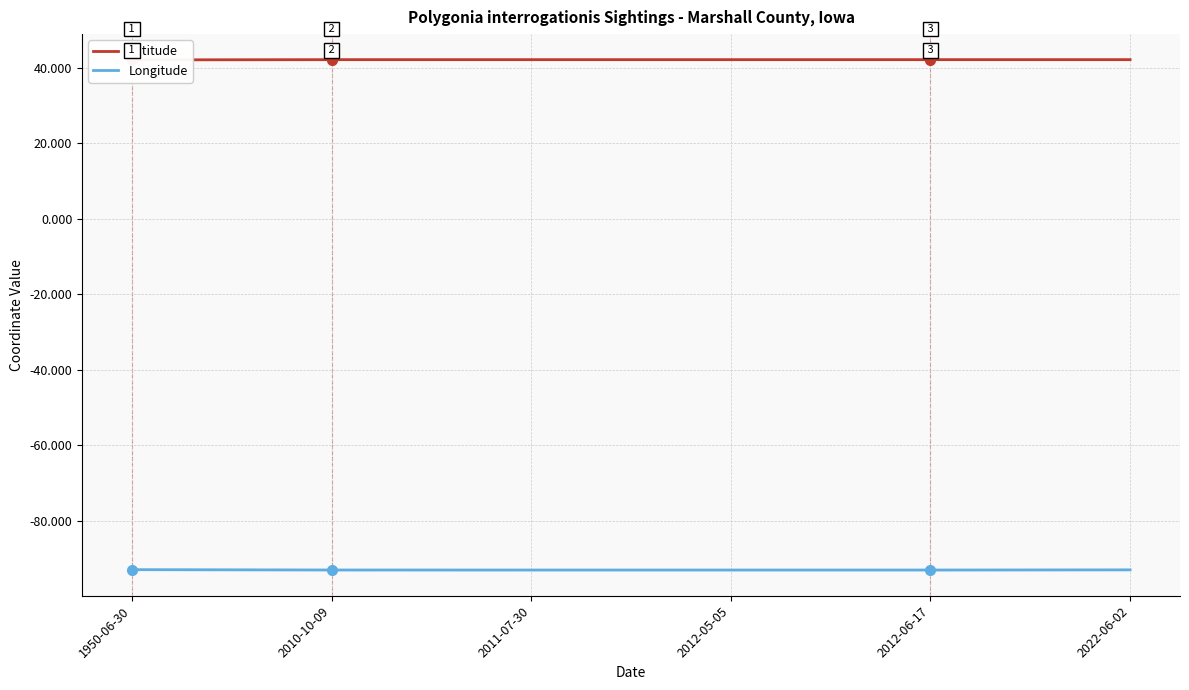

How many lines are shown in the chart?

2